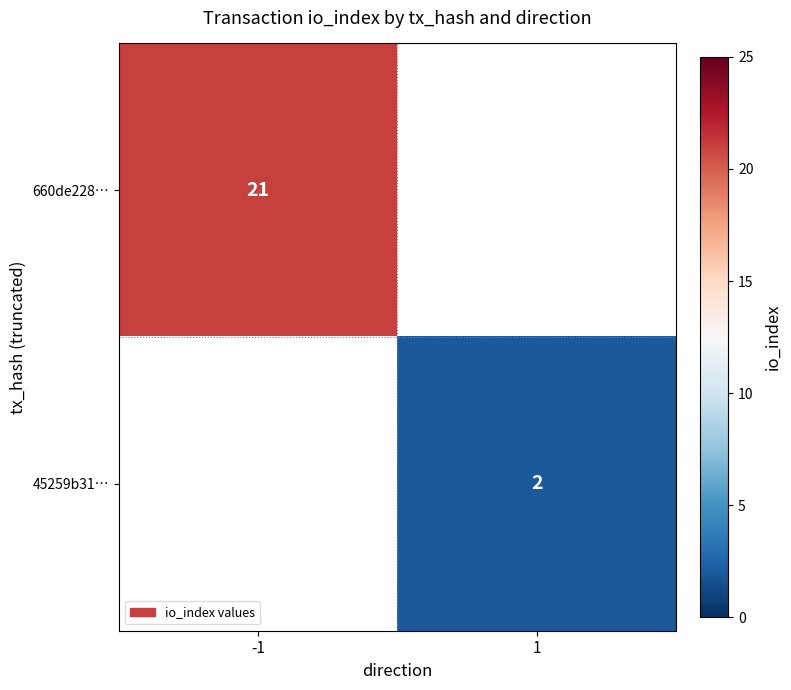

The 660de228… series shows 14 at -1. True or false?

False